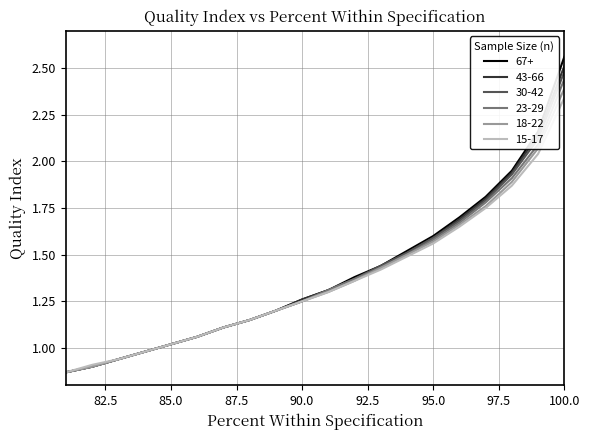

What is the total value across all series at 92?

8.2